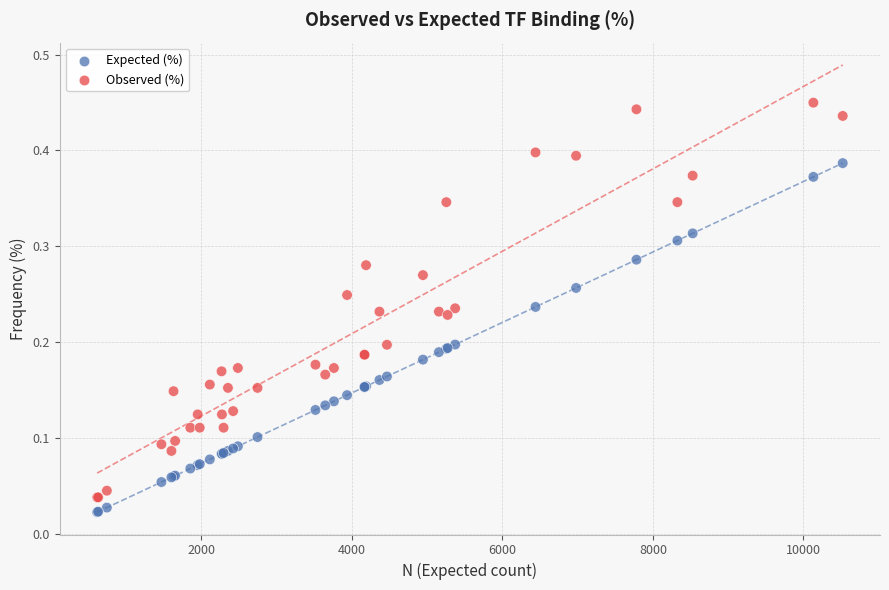

What are all the series names shown in the legend?

Expected (%), Observed (%)